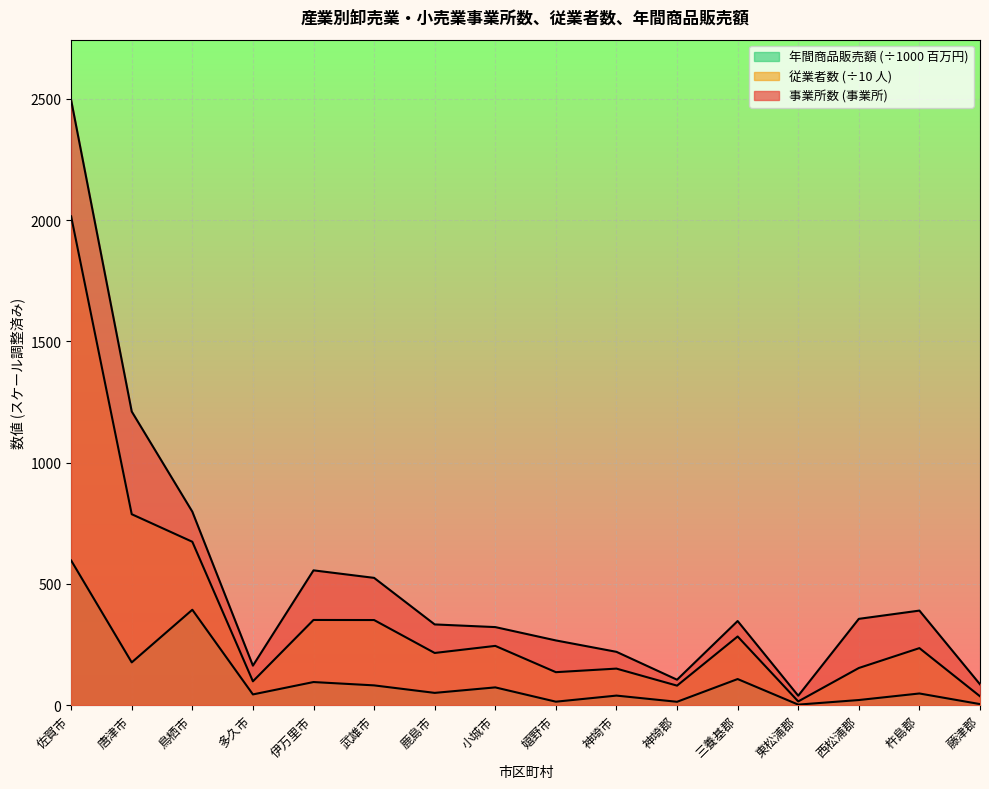

Which has a higher value, 唐津市 or 嬉野市?

唐津市